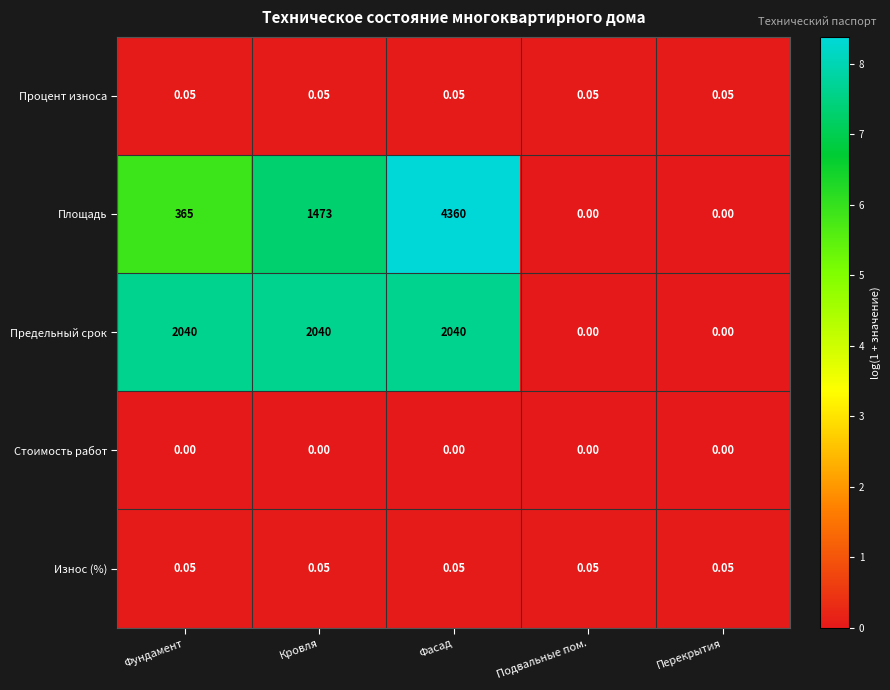

Which series has the largest range (max minus min)?

Площадь